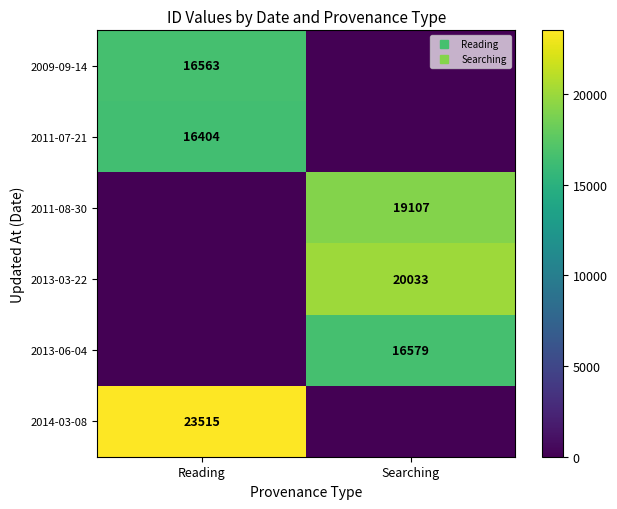

What is the spread (max minus min) of values at Reading?

23515.0